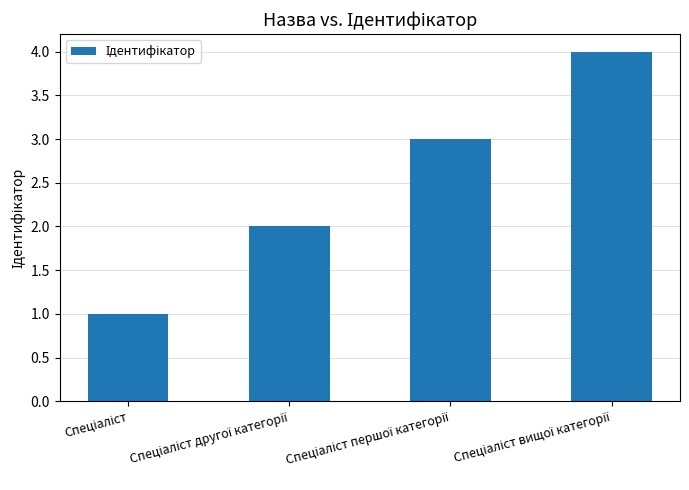

How many values are below 3?

2